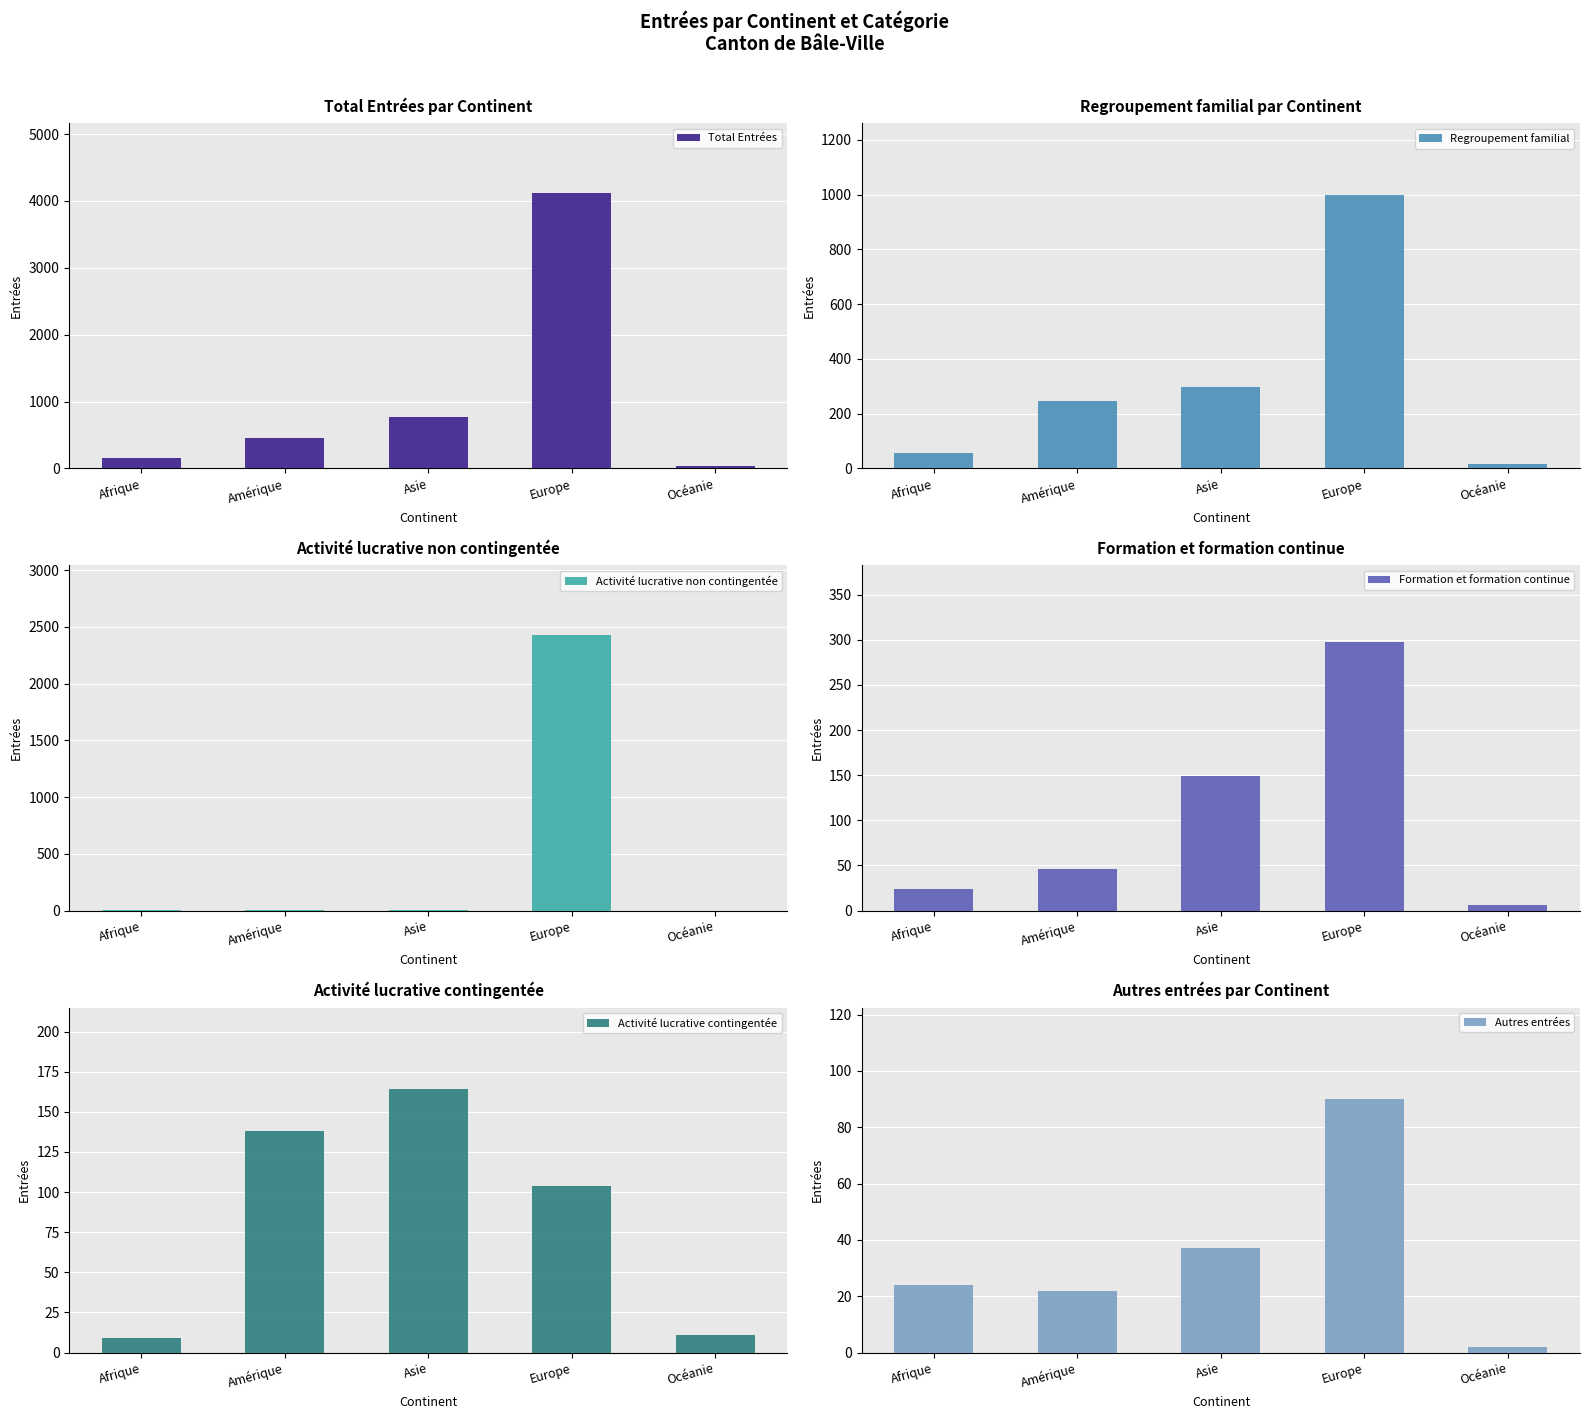

What is the value of the Autres entrées bar at the 2nd from the left?

22